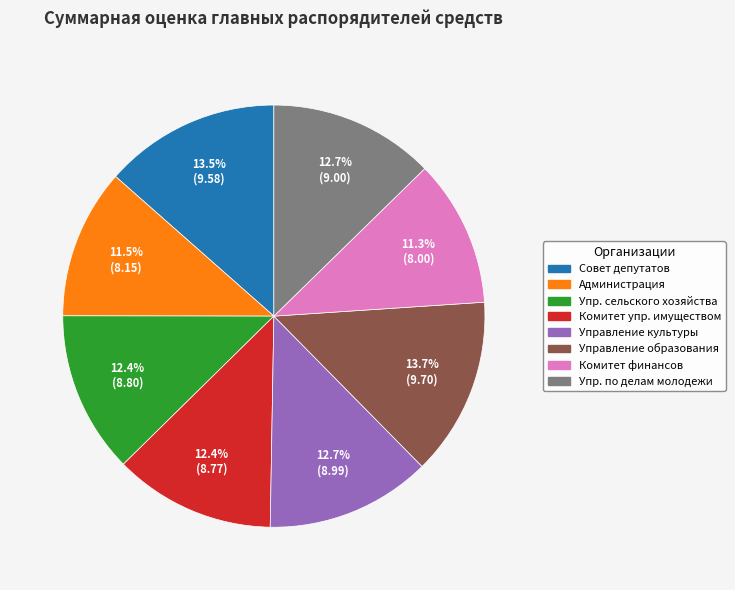

What portion of the pie excludes Упр. по делам молодежи?

87.3%